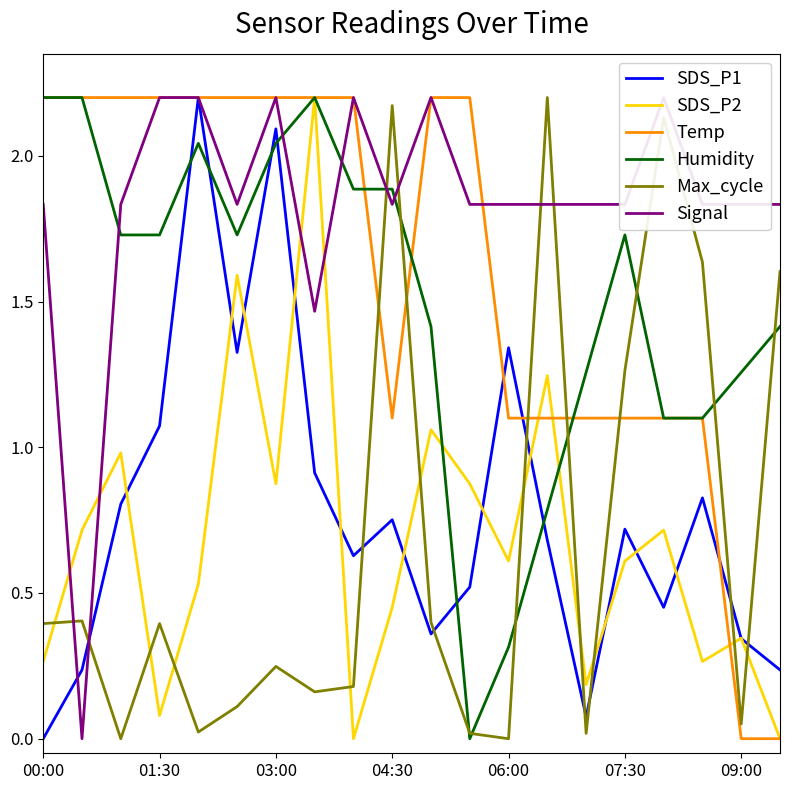

Which series has the widest spread of values?

SDS_P1